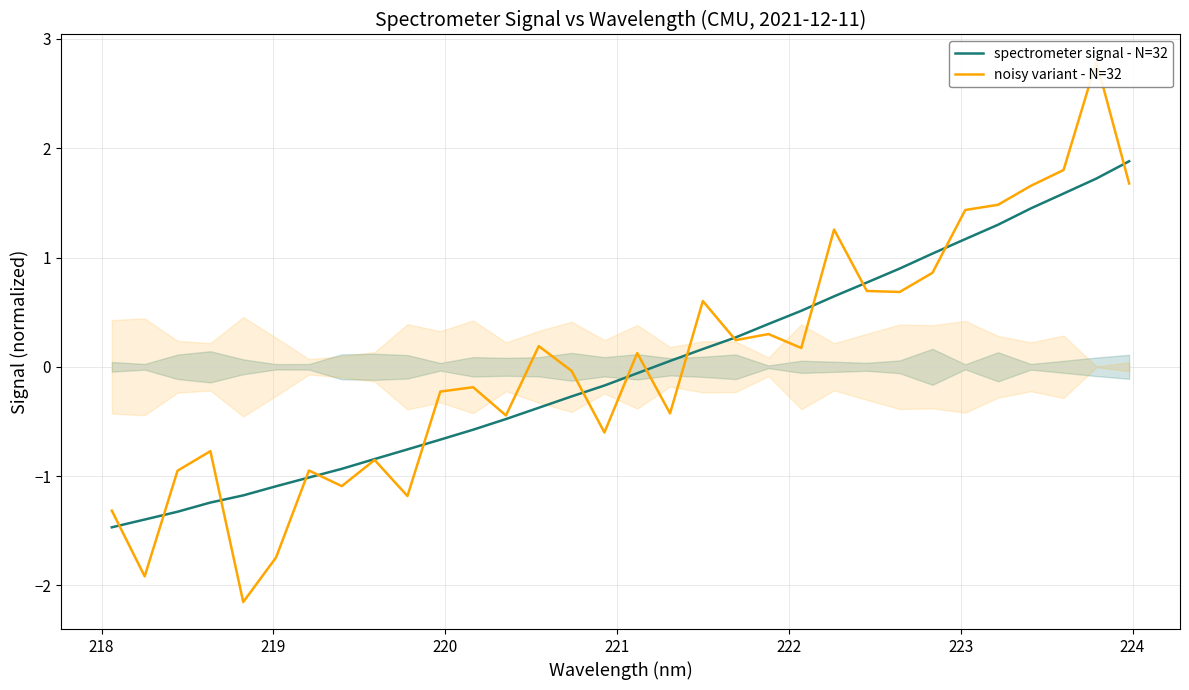

What is the highest value of the spectrometer signal - N=32 series?

1.9